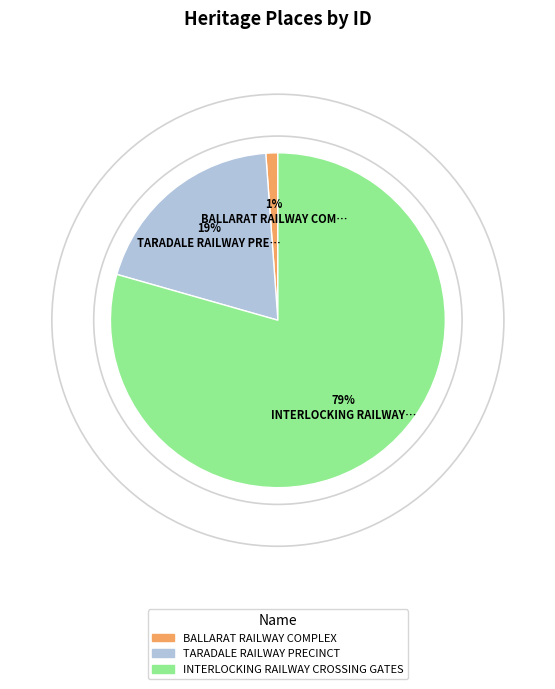

Between TARADALE RAILWAY PRECINCT and INTERLOCKING RAILWAY CROSSING GATES, which is larger?

INTERLOCKING RAILWAY CROSSING GATES